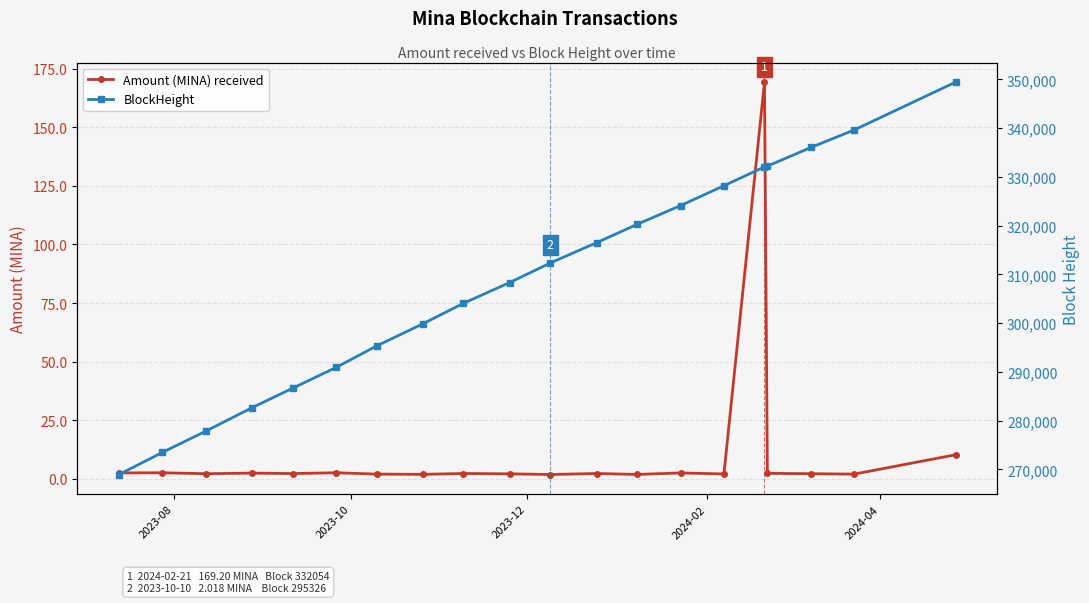

What is the highest value of the Amount (MINA) received series?

169.2